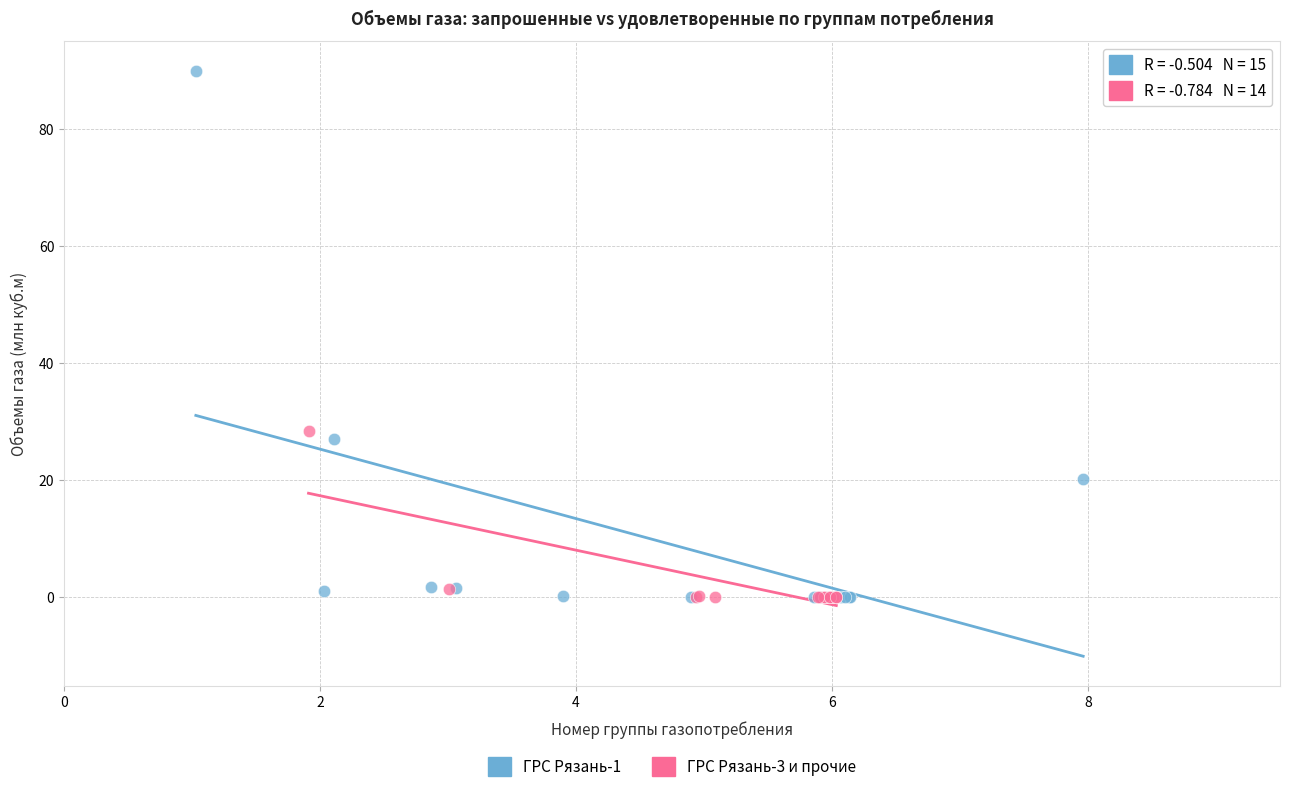

Which series has the largest Y range (max minus min)?

ГРС Рязань-1